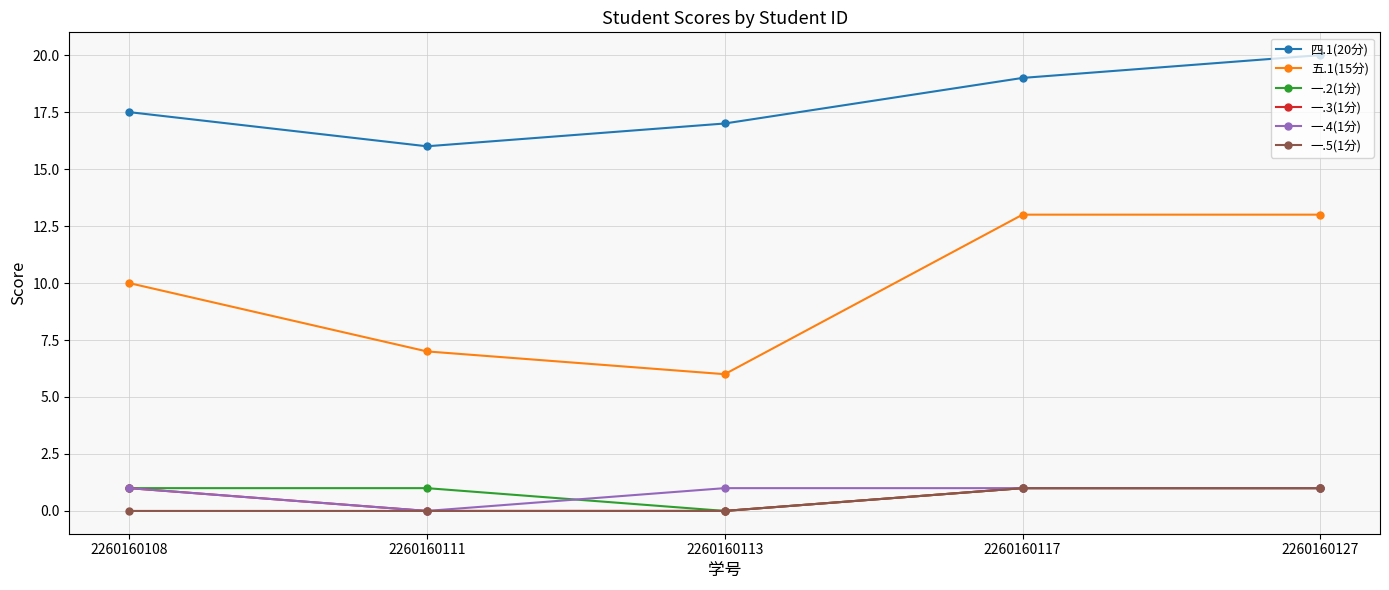

What are all the series names shown in the legend?

四.1(20分), 五.1(15分), 一.2(1分), 一.3(1分), 一.4(1分), 一.5(1分)